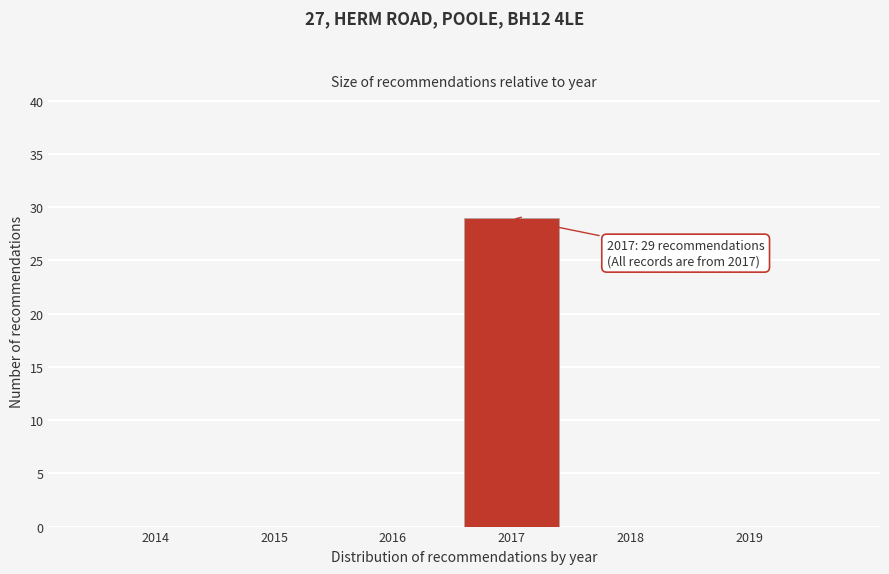

Reading right to left, what are all the values shown in this chart?

2019=0	2018=0	2017=29	2016=0	2015=0	2014=0